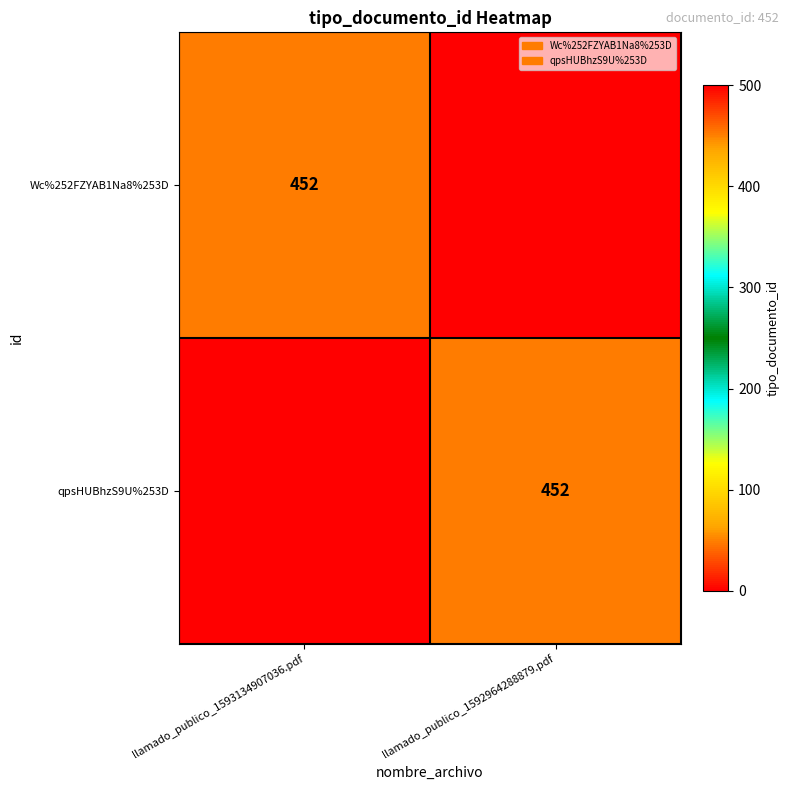

Which category has the lowest value across all series?

llamado_publico_1592964288879.pdf